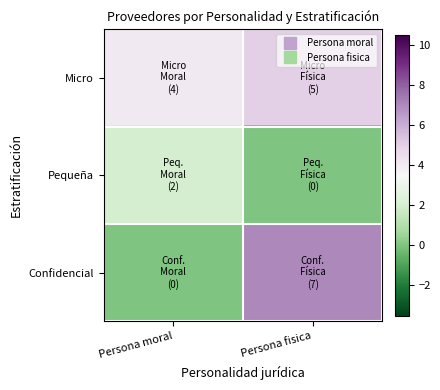

Rank the series by their average value, from lowest to highest.

Pequeña, Confidencial, Micro